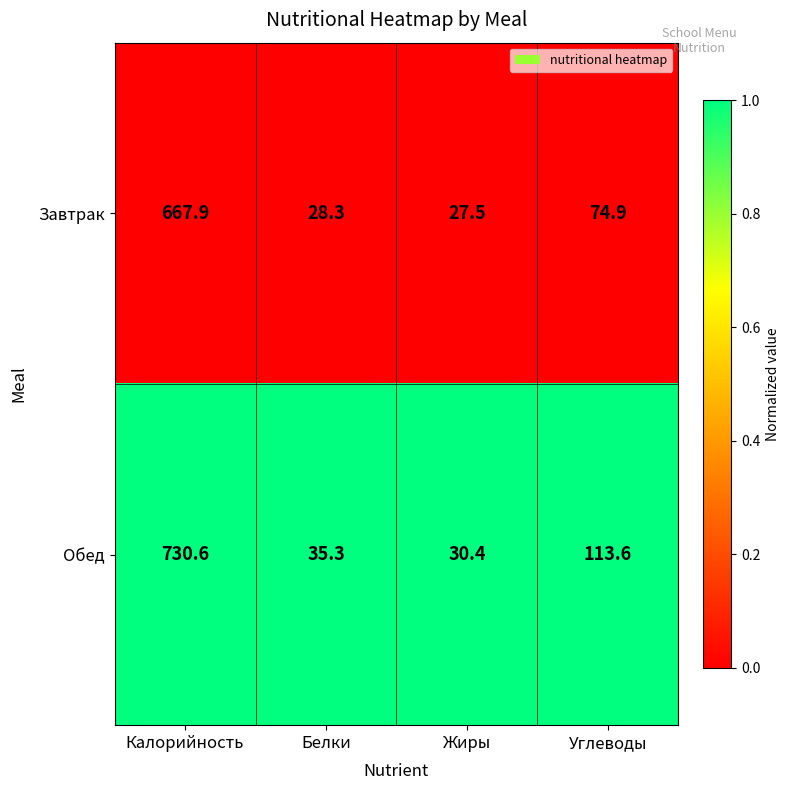

Reading right to left, transcribe all the data shown in this chart.

Завтрак: 74.9	27.5	28.3	667.9
Обед: 113.6	30.4	35.3	730.6